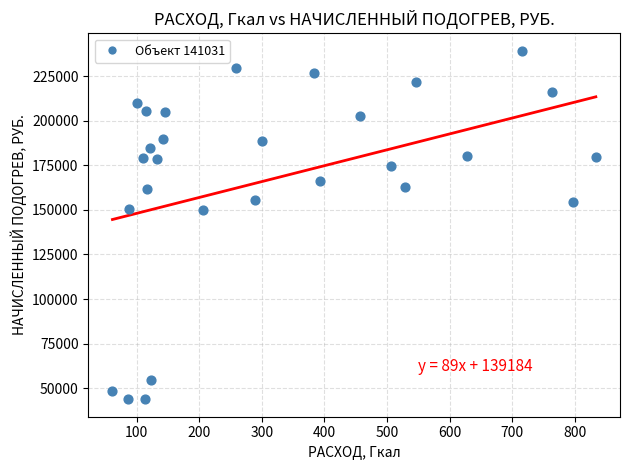

What is the range of Y values (max minus min)?

195426.8